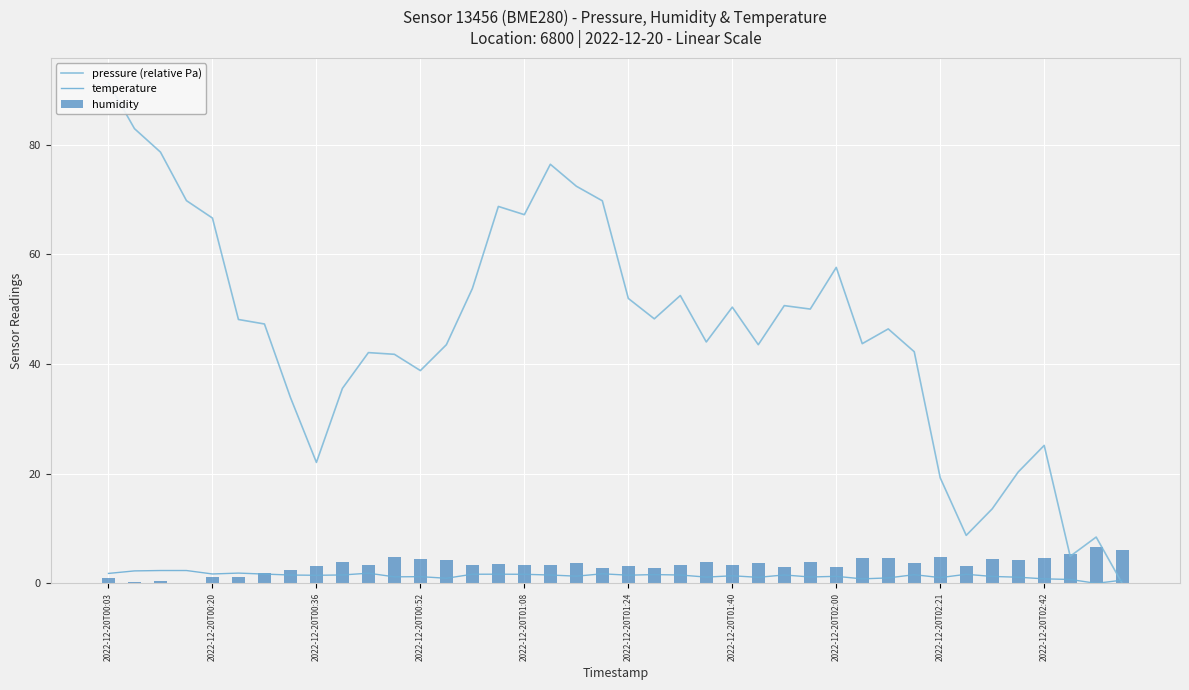

What is the average value of the humidity series?

3.4